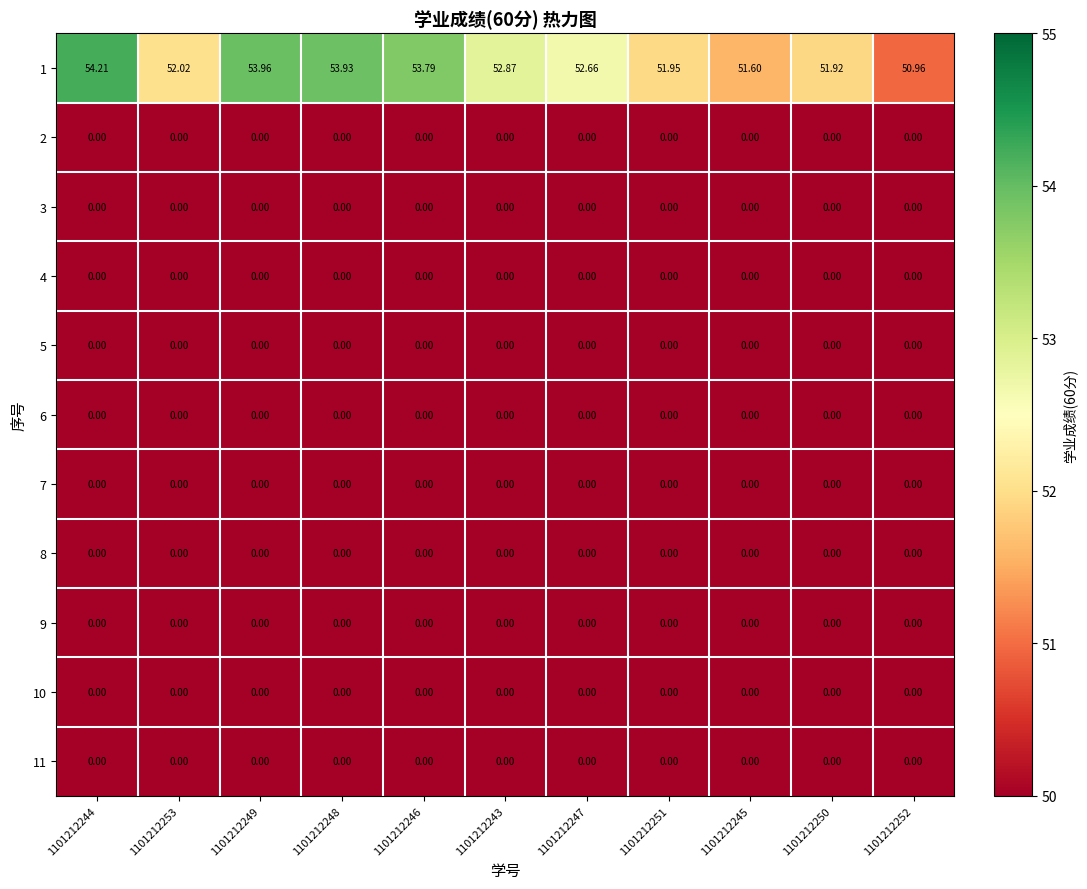

Is the value of 3 at 1101212251 greater than the value of 1 at 1101212246?

No